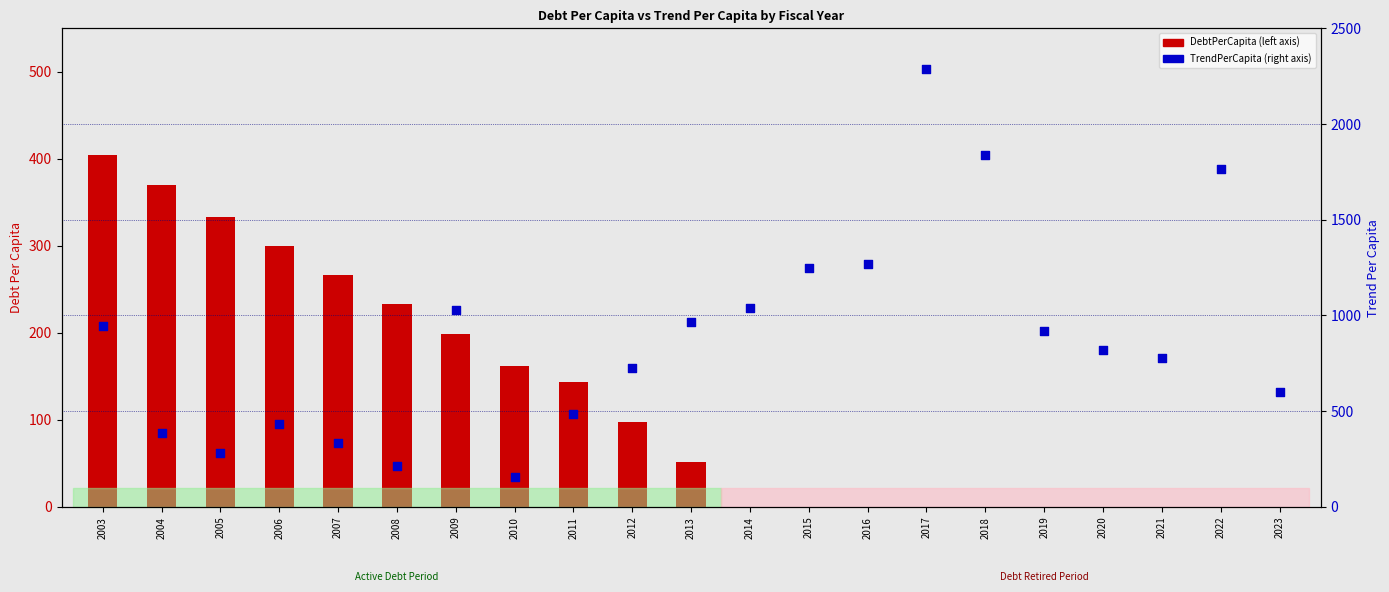

What is the total value across all series at 2020?

818.1